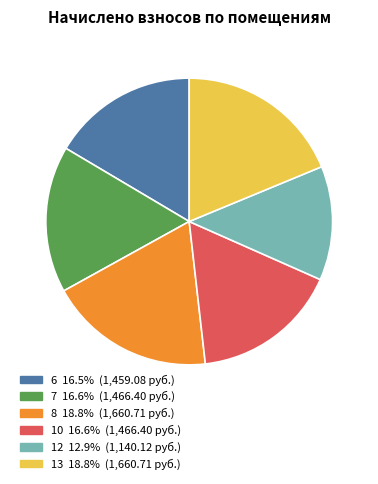

How many slices are in this pie chart?

6